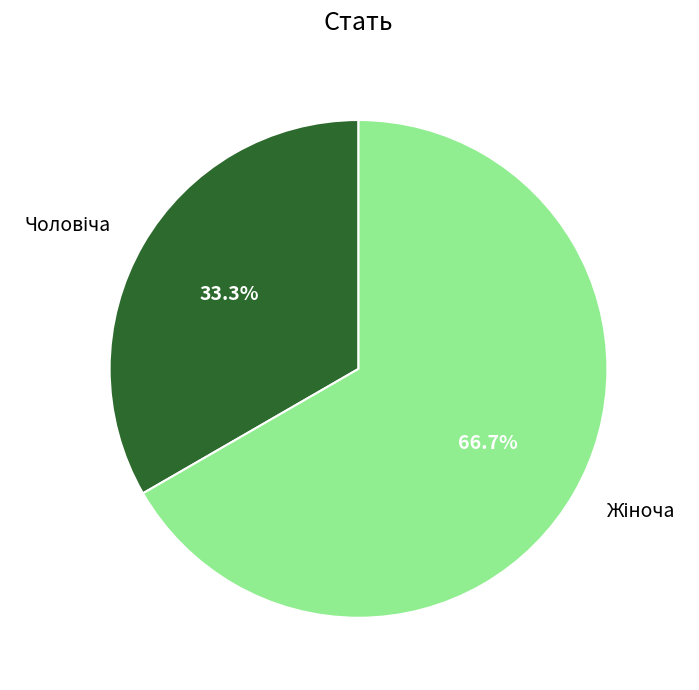

Does any single category account for the majority?

Yes